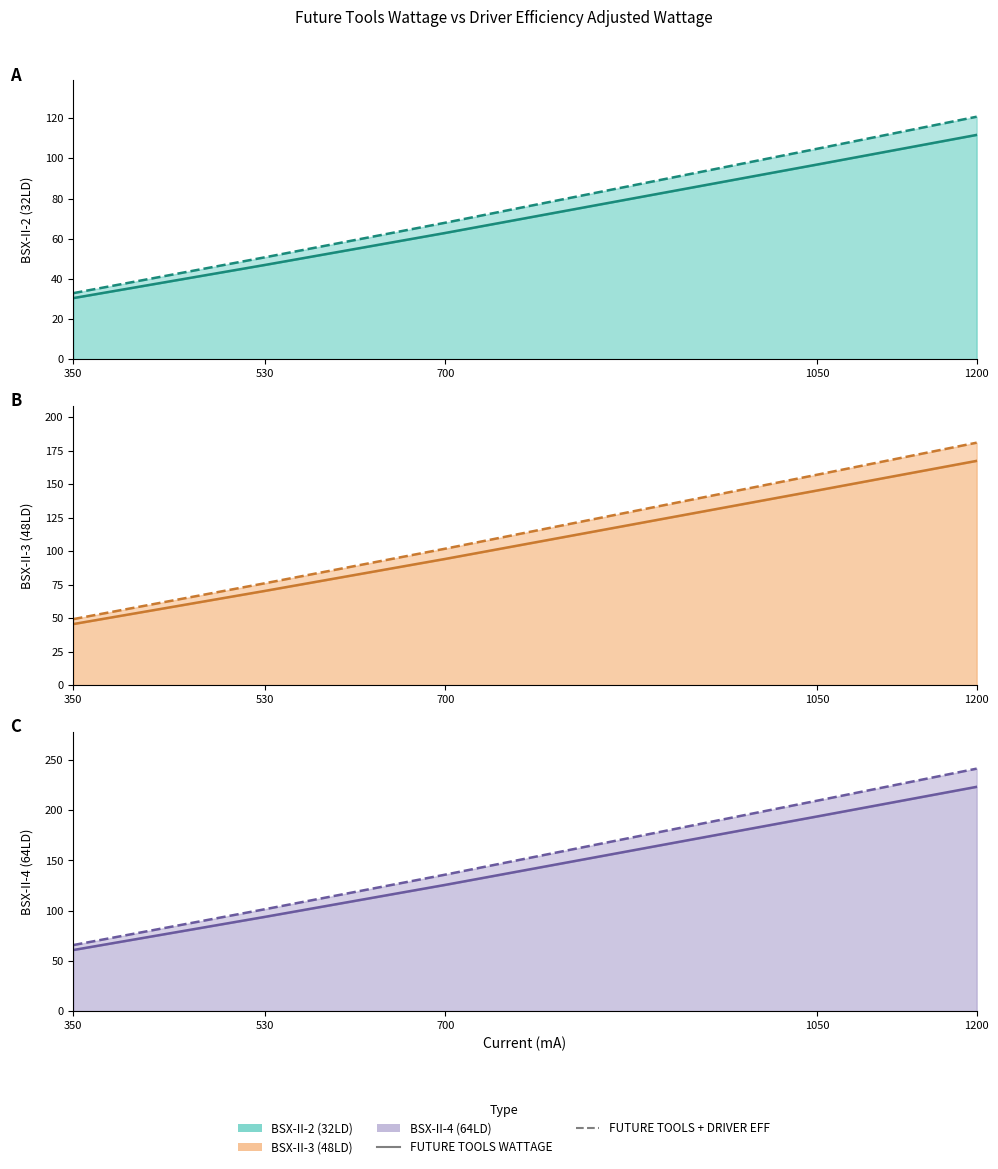

At which label does FUTURE TOOLS + DRIVER EFF reach its peak?

1200